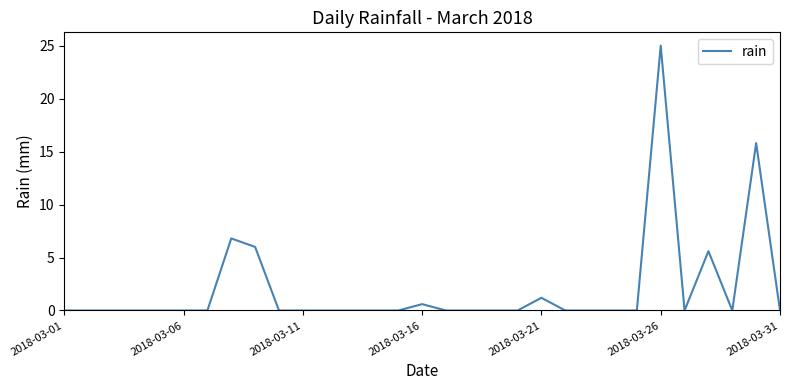

What is the difference between the maximum and minimum values?

25.0